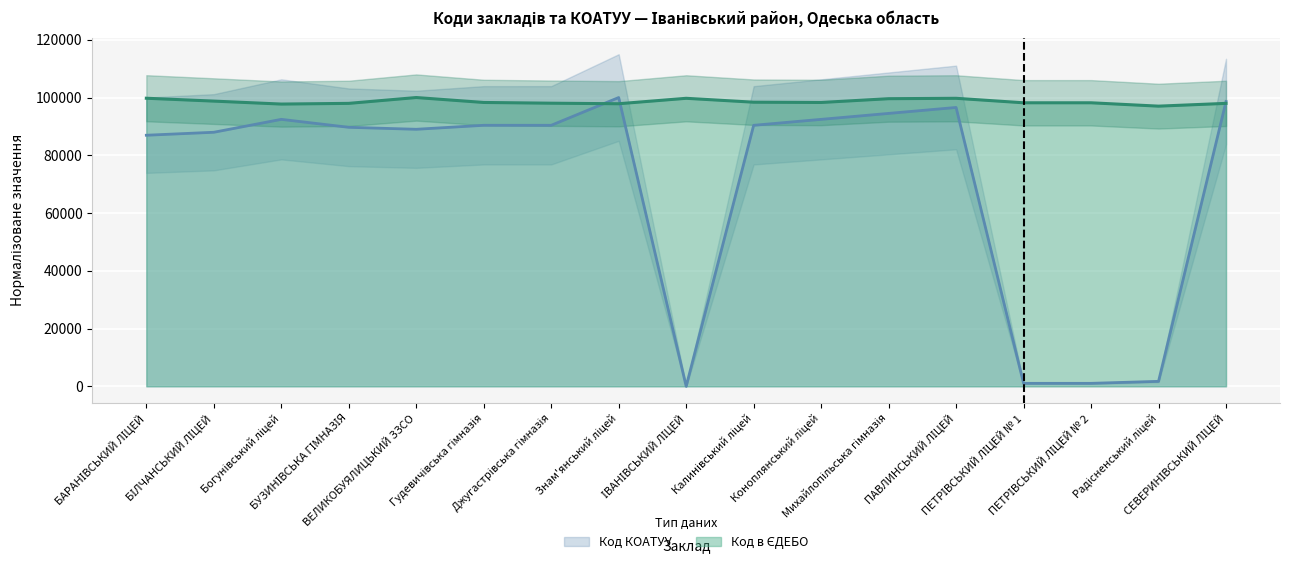

At Богунівський ліцей, list the series in order from largest to smallest.

Код в ЄДЕБО, Код КОАТУУ